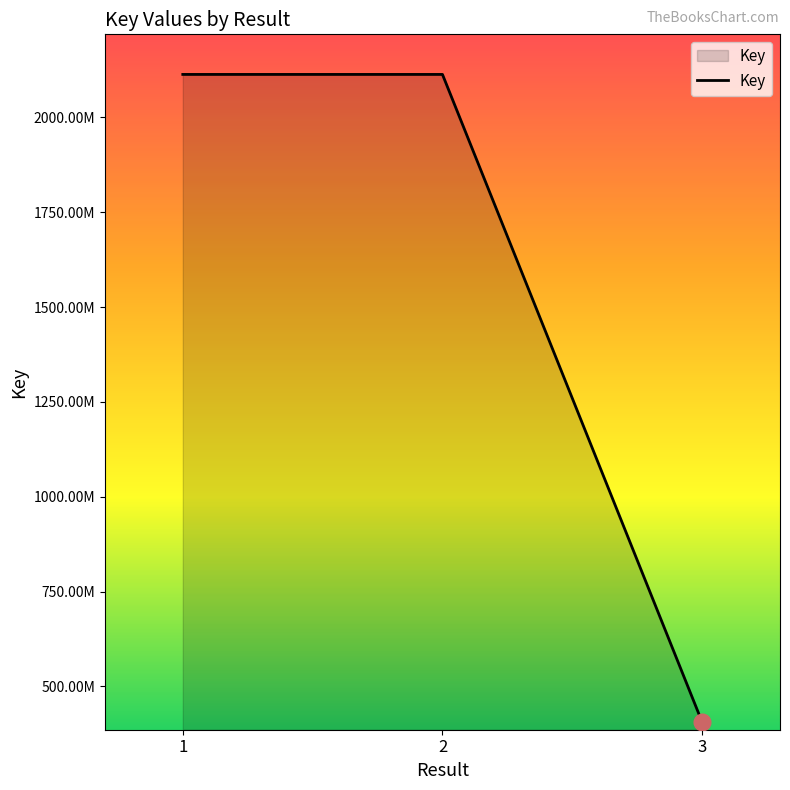

Which has a higher value, 2 or 3?

2